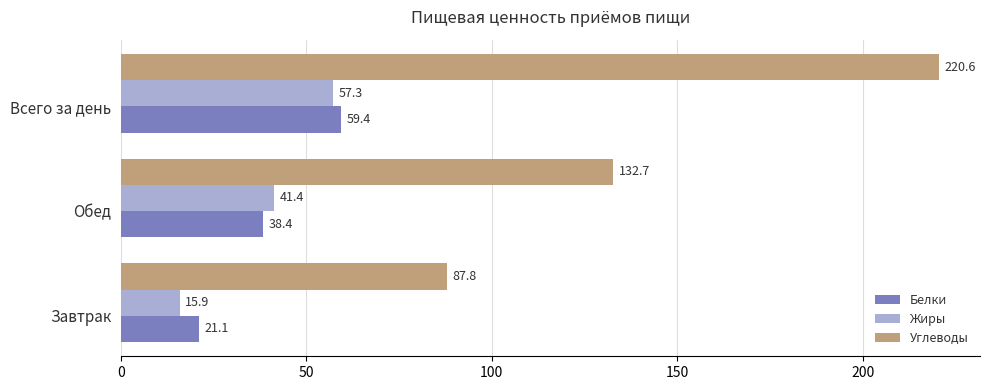

What is the average value of the Белки series?

39.6